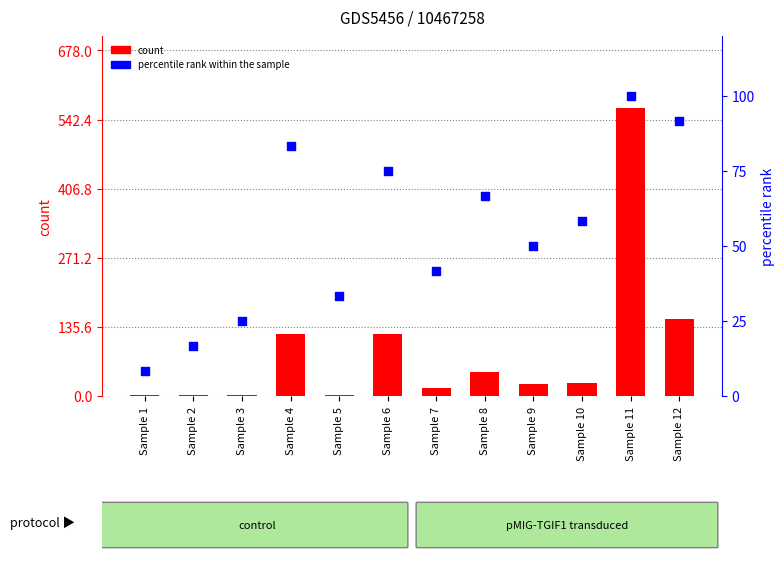

Is the value of percentile rank within the sample at Sample 3 greater than the value of count at Sample 8?

No